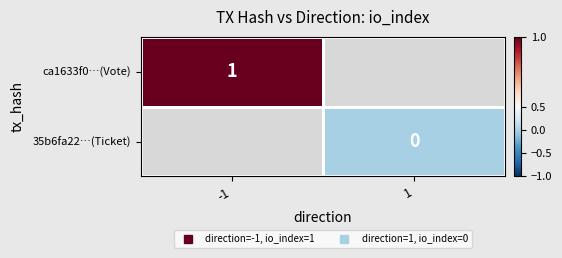

Which label corresponds to the smallest value in the chart?

1